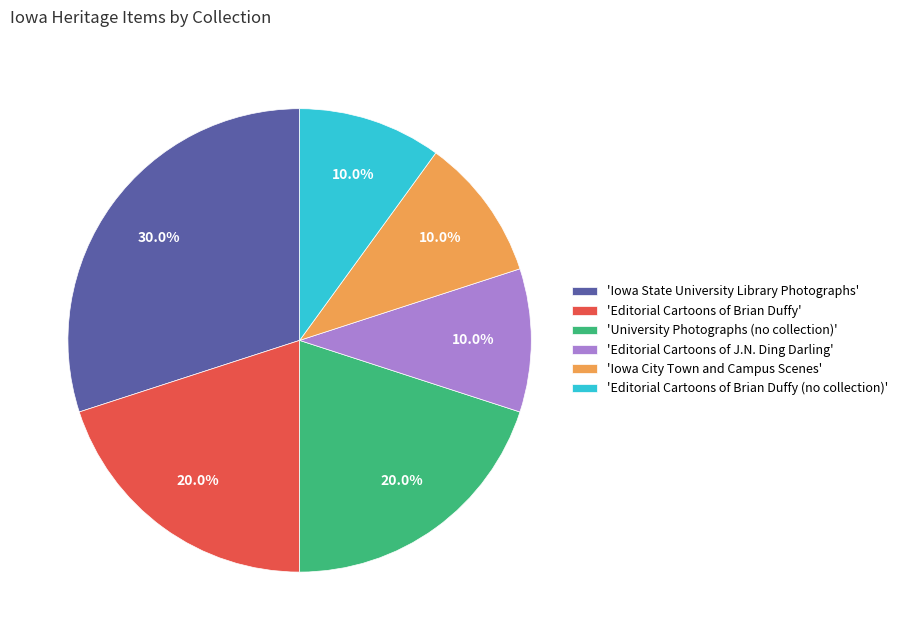

To the nearest percent, what is the average slice percentage?

17%